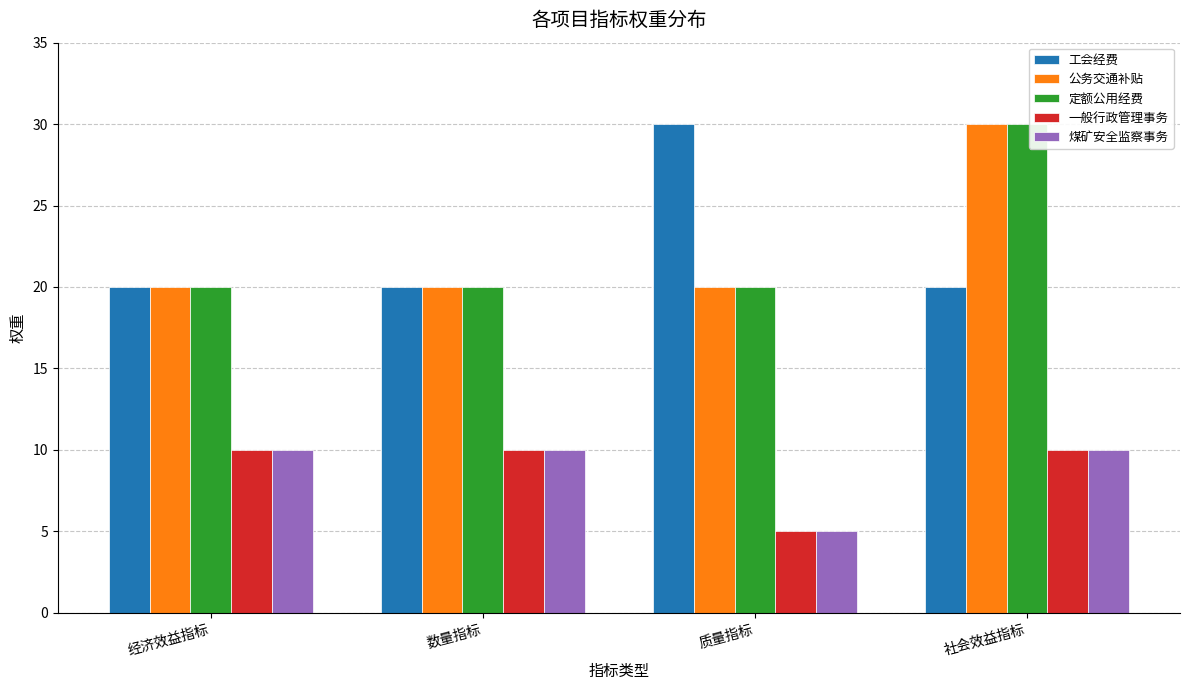

Reading left to right, list all the values displayed in this chart.

工会经费: 20	20	30	20
公务交通补贴: 20	20	20	30
定额公用经费: 20	20	20	30
一般行政管理事务: 10	10	5	10
煤矿安全监察事务: 10	10	5	10